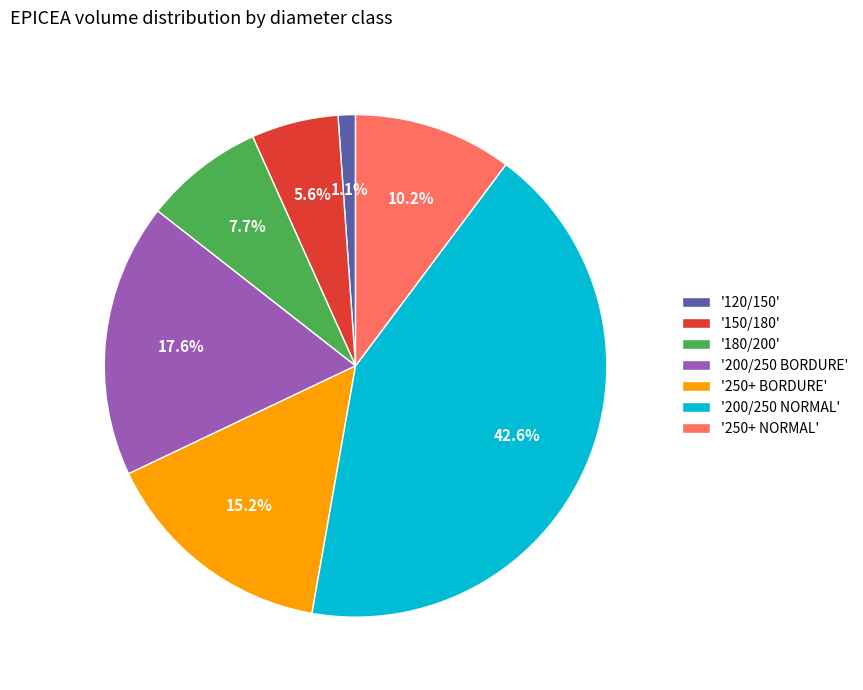

How much of the chart is everything except '120/150'?

98.9%